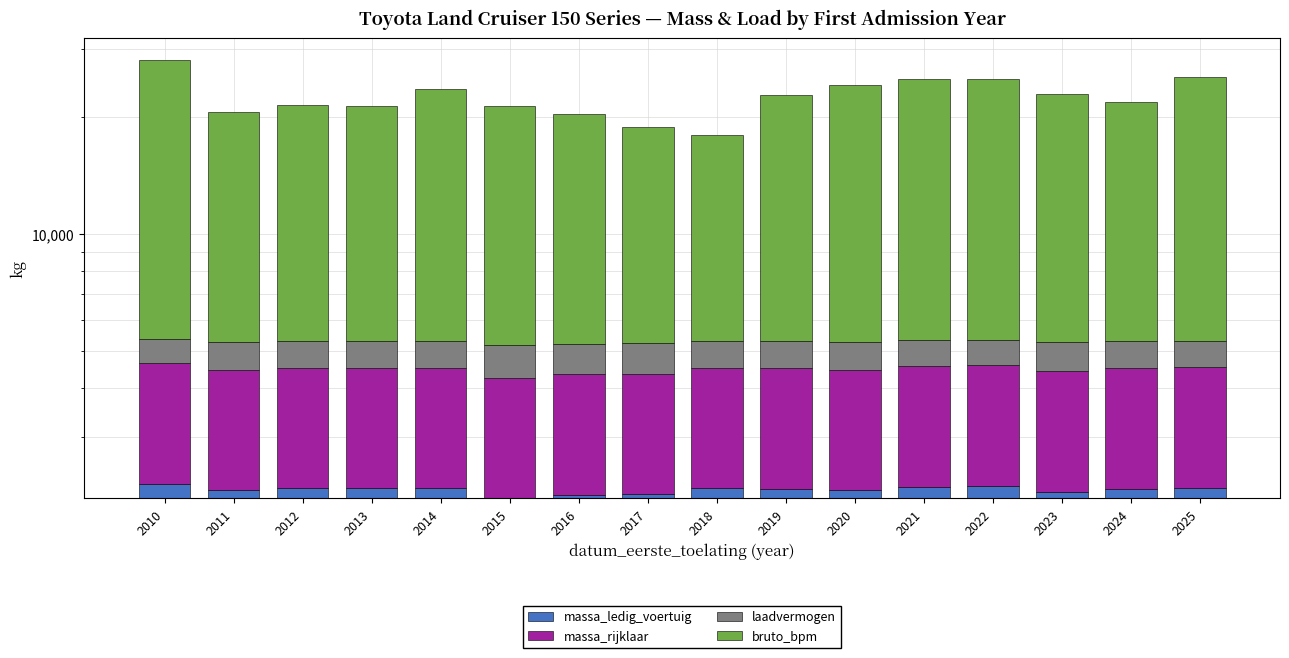

What is the value of the bruto_bpm bar at the 3rd from the left?

16192